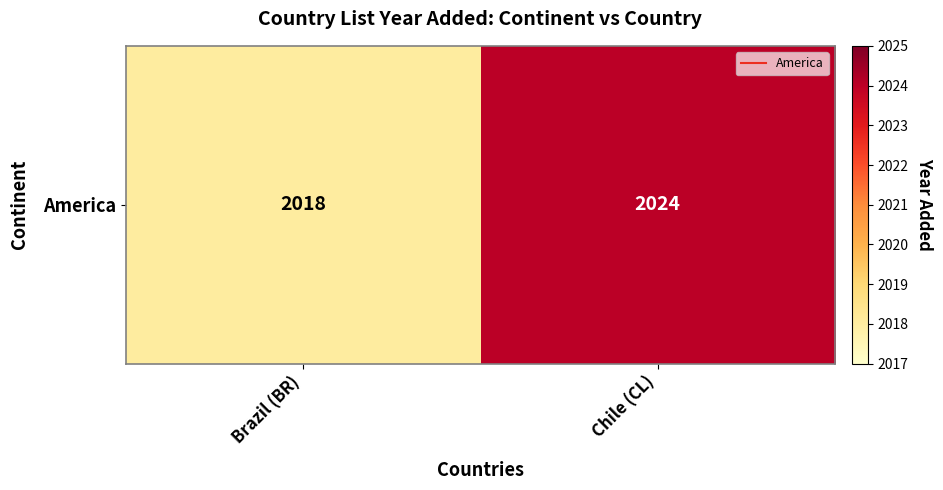

What is the difference between the maximum and minimum values?

6